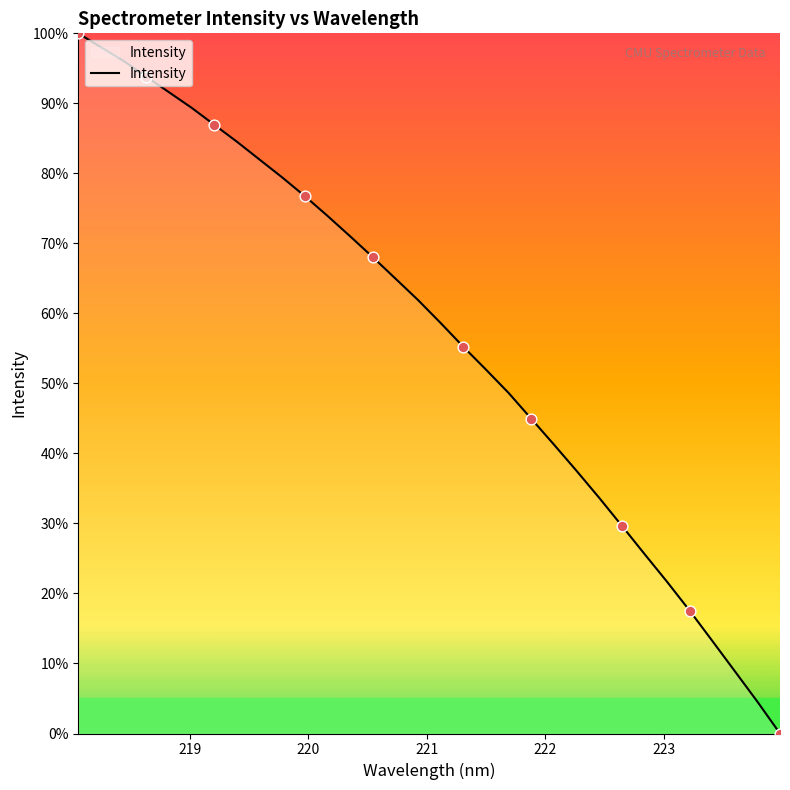

What is the maximum value shown in the chart?

100.0